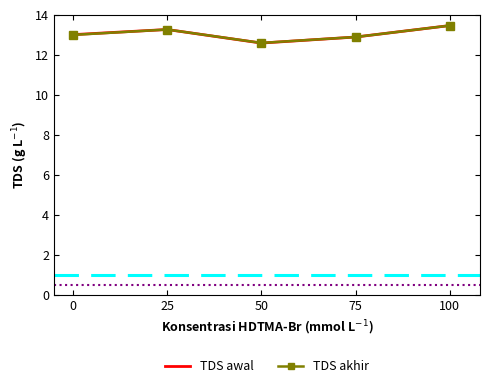

At which category is the sum across all series the highest?

100